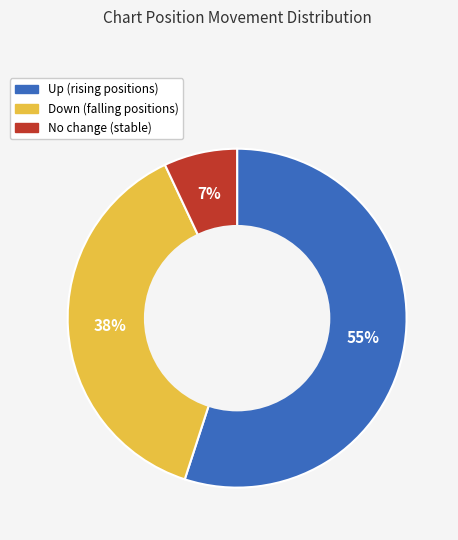

Count the number of slices in the pie.

3